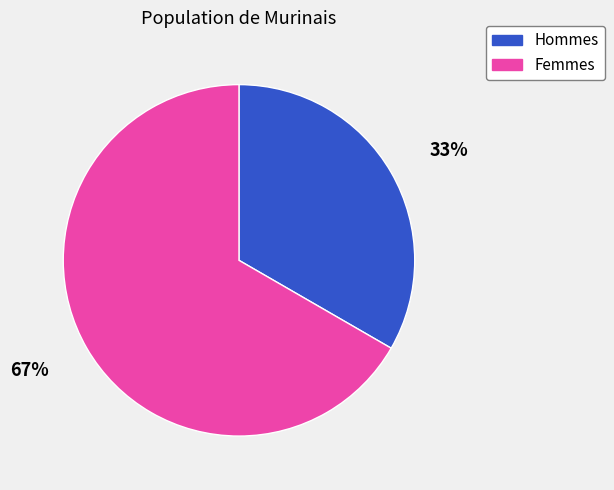

Rank the categories by value from highest to lowest.

67%, 33%